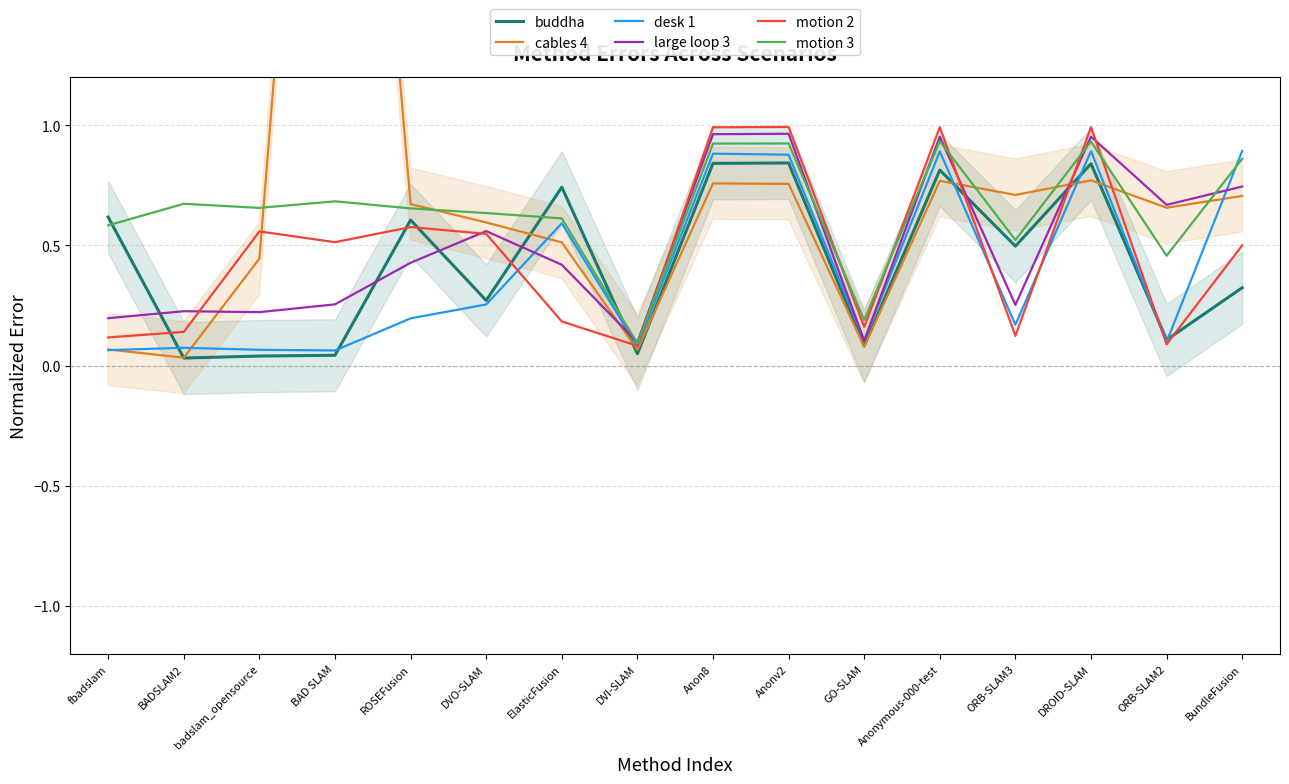

Where is the first local maximum for motion 2?

badslam_opensource